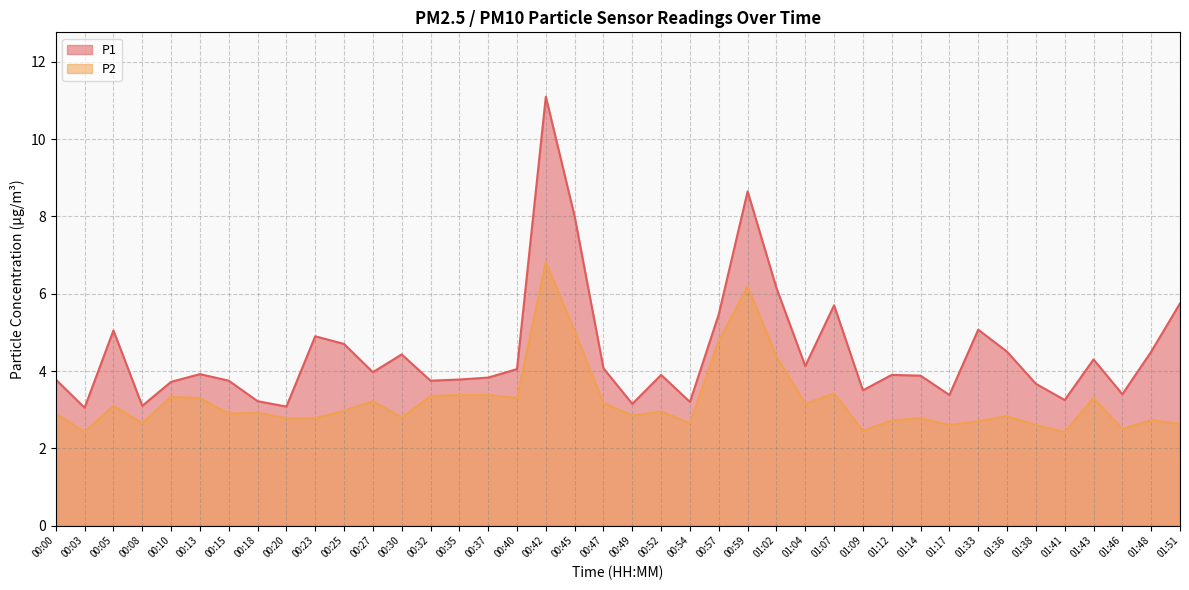

What is the label of the 26th point from the right?

00:35